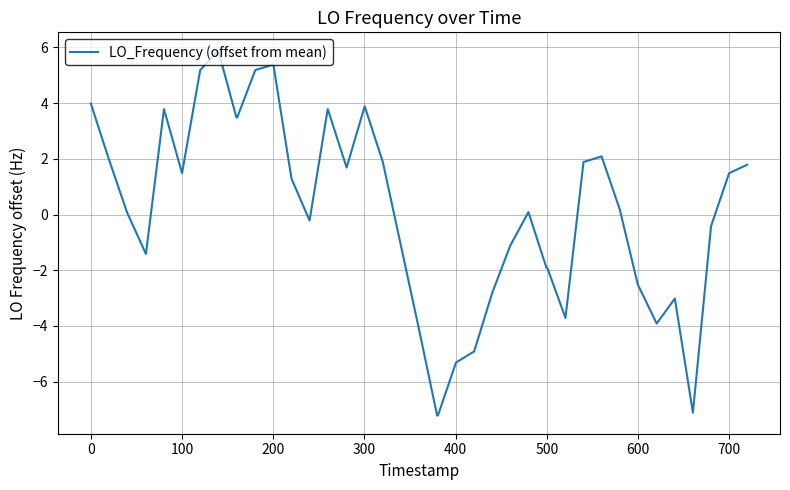

What is the greatest value displayed?

5.9